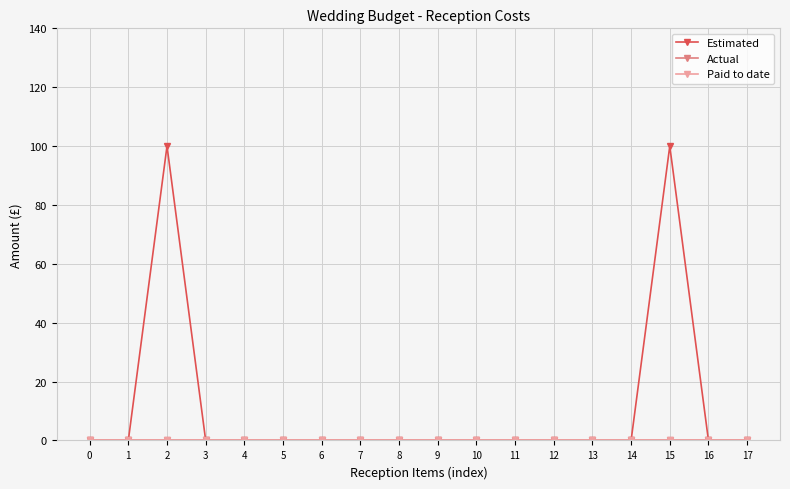

What are all the series names shown in the legend?

Estimated, Actual, Paid to date